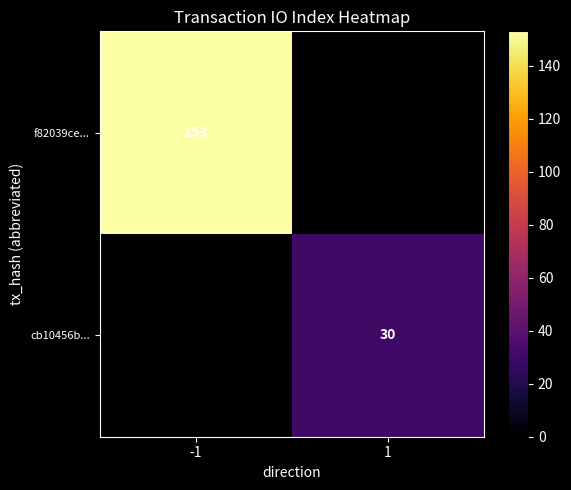

Is it true that f82039ce... equals 69 at -1?

False